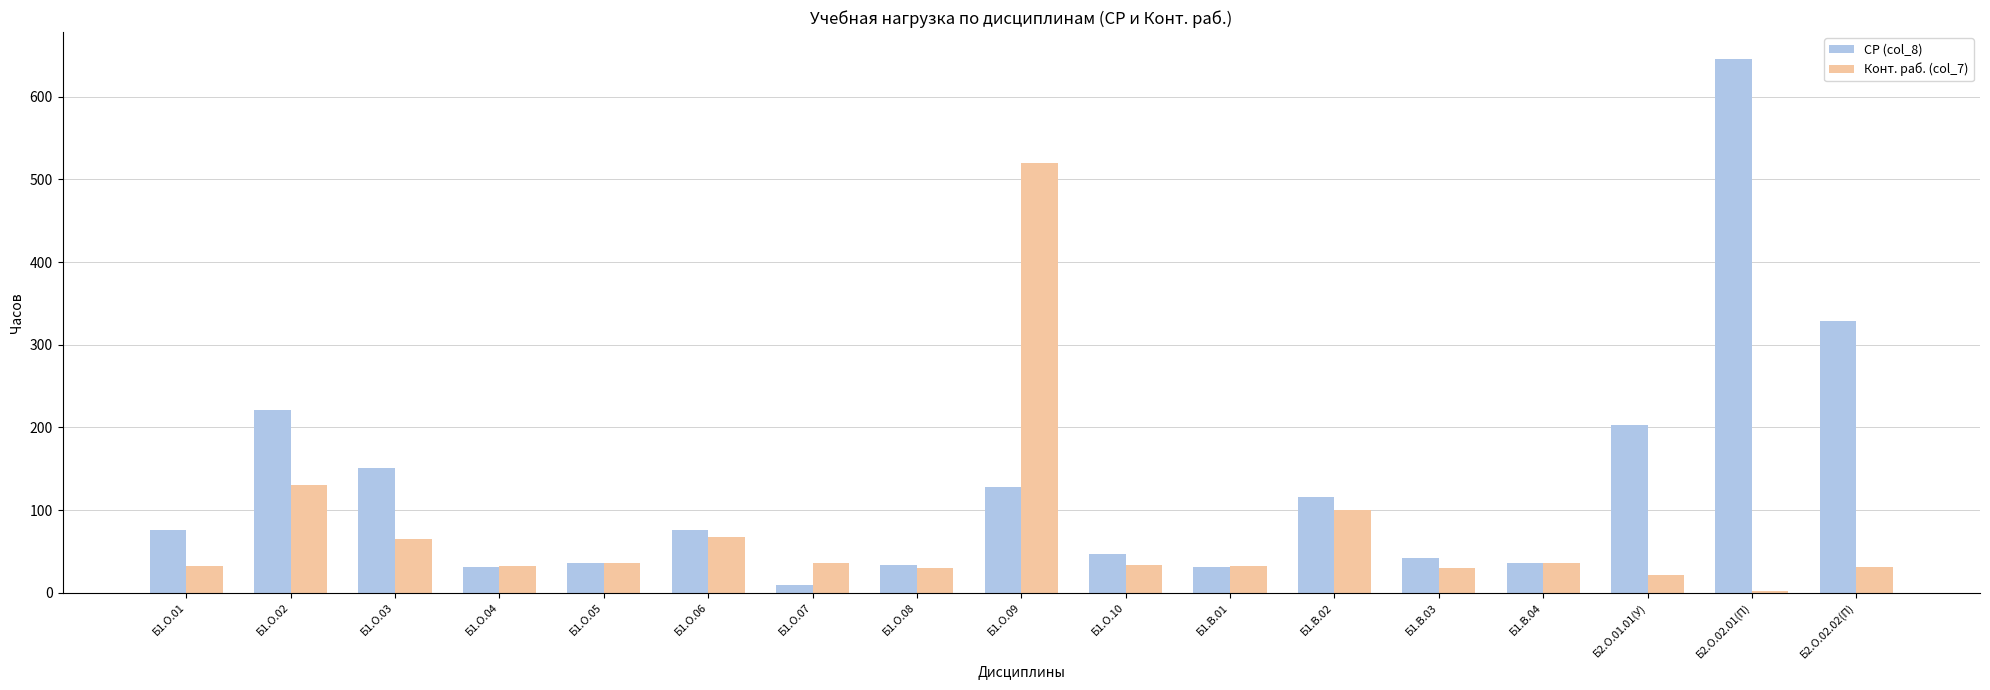

Which label corresponds to the largest value in the chart?

Б2.О.02.01(П)